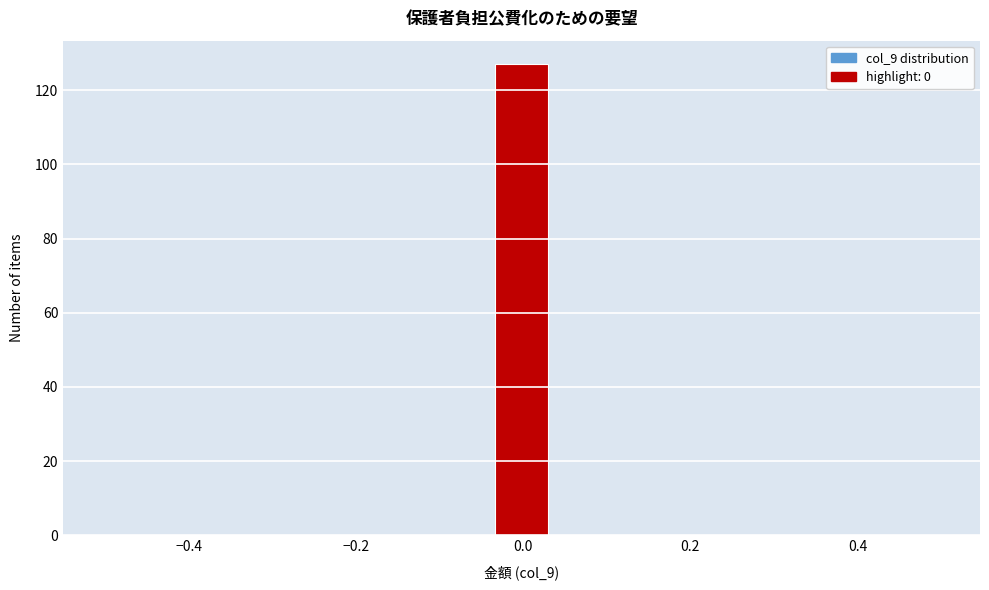

Read against the x-axis, roughly where is the centre of the tallest bar?

0.00